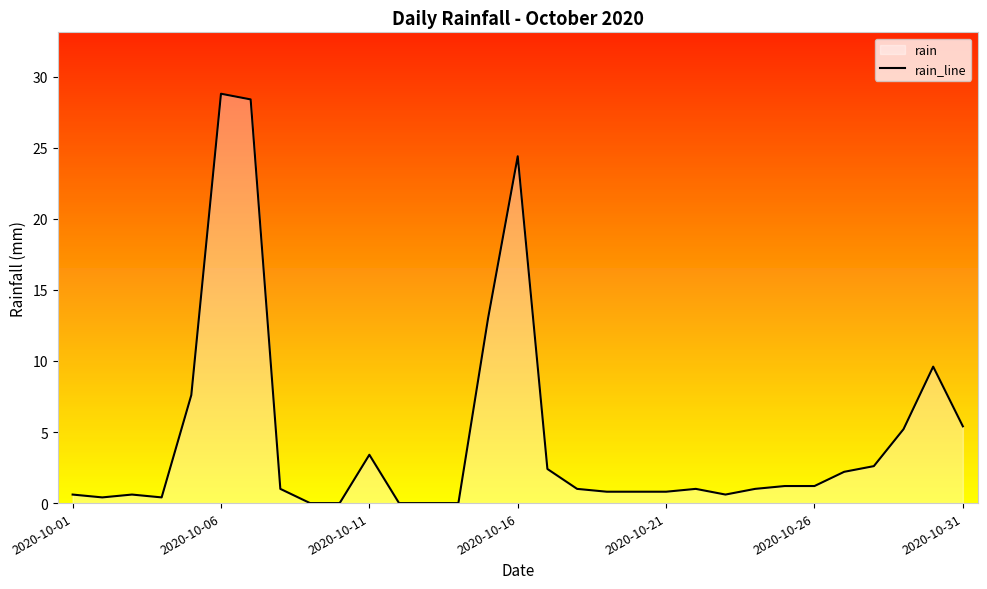

The chart shows a value of 5.4 at 2020-10-31. True or false?

True